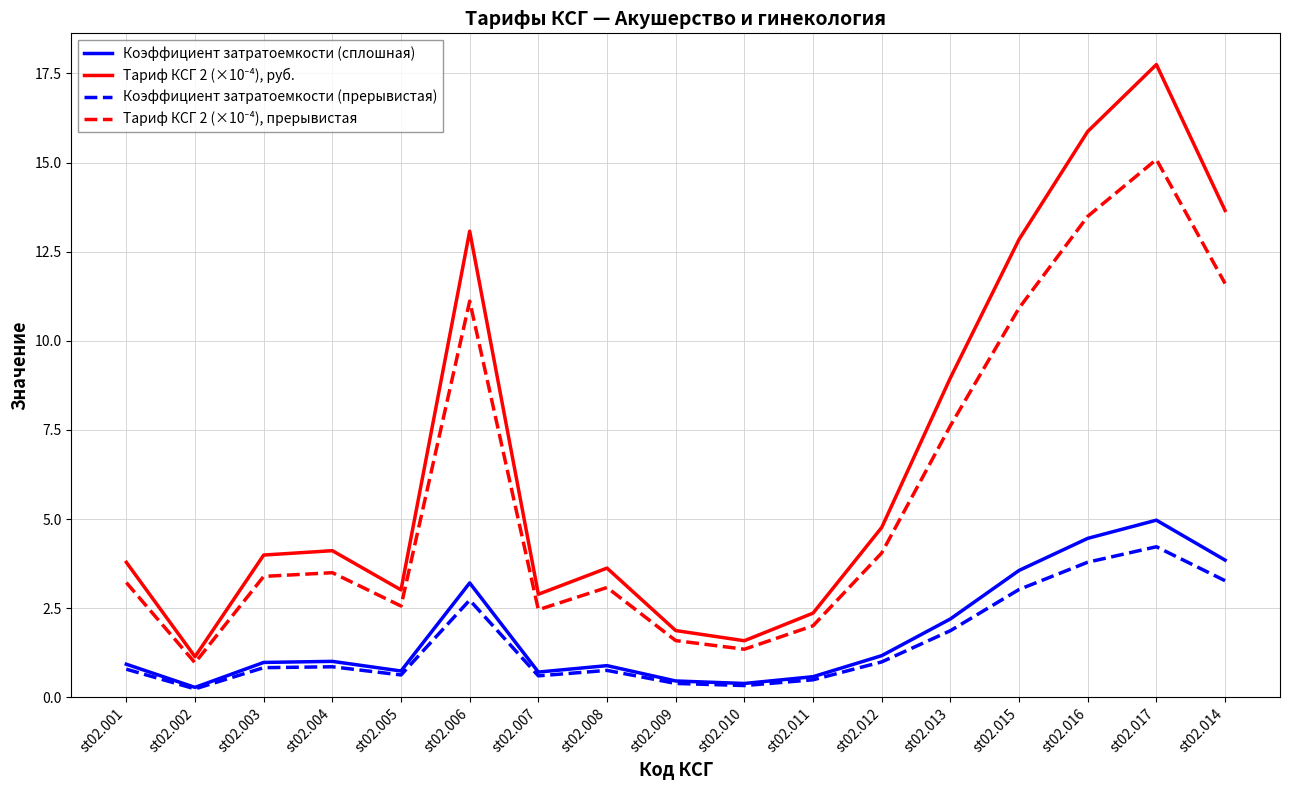

What is the difference between the Коэффициент затратоемкости (прерывистая) values at st02.010 and st02.016?

3.5